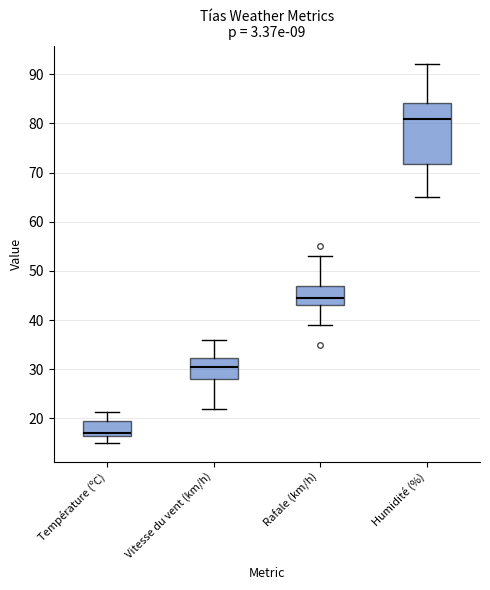

Reading left to right, transcribe this box plot: for each box, give where its median line is, the range the box spans, and where its two whiskers end, as read against the y-axis. The values are not printed on the chart, so give them approximately, as read against the axis.

Température (ºC): median 17, box 16 to 19, whiskers 15 to 21
Vitesse du vent (km/h): median 31, box 28 to 32, whiskers 22 to 36
Rafale (km/h): median 45, box 43 to 47, whiskers 39 to 53
Humidité (%): median 81, box 72 to 84, whiskers 65 to 92